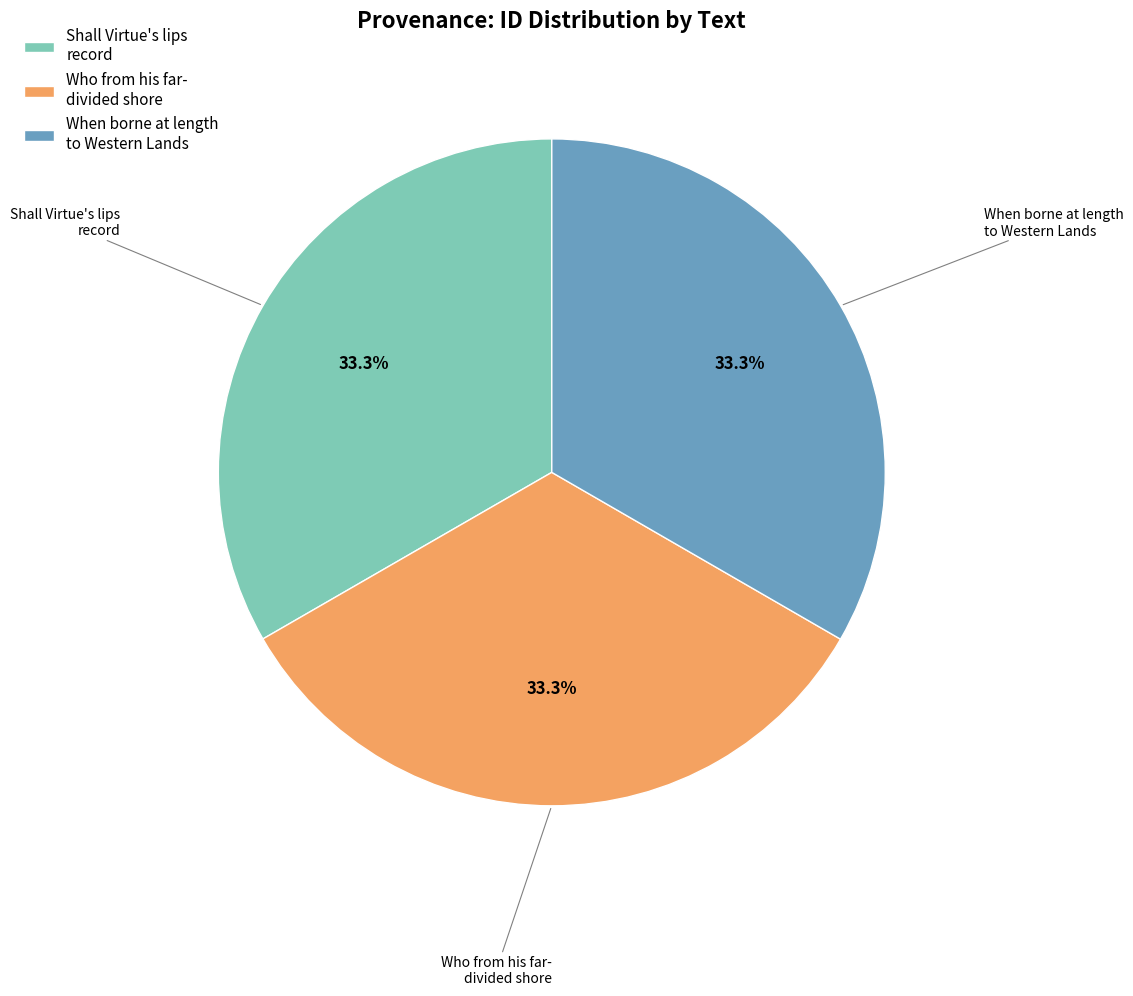

Is there any slice that represents more than half of the pie?

No